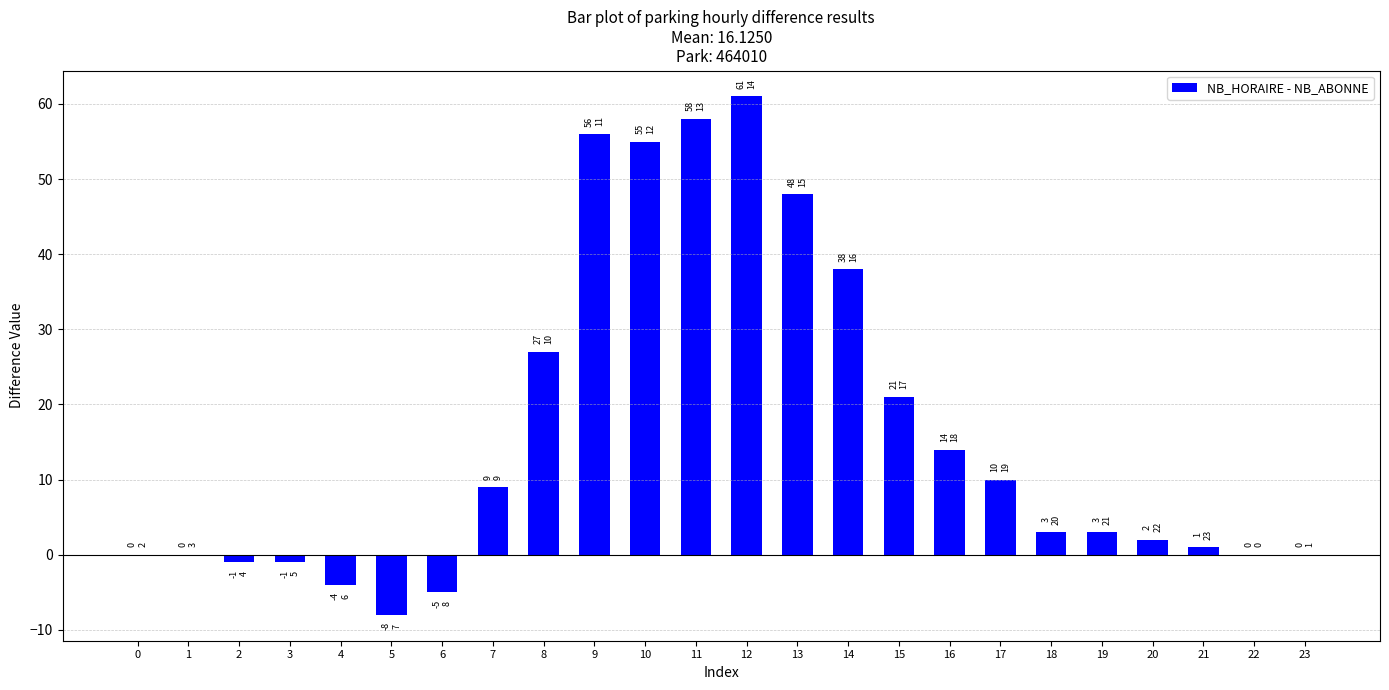

Reading left to right, what are all the values shown in this chart?

0=0	1=0	2=-1	3=-1	4=-4	5=-8	6=-5	7=9	8=27	9=56	10=55	11=58	12=61	13=48	14=38	15=21	16=14	17=10	18=3	19=3	20=2	21=1	22=0	23=0